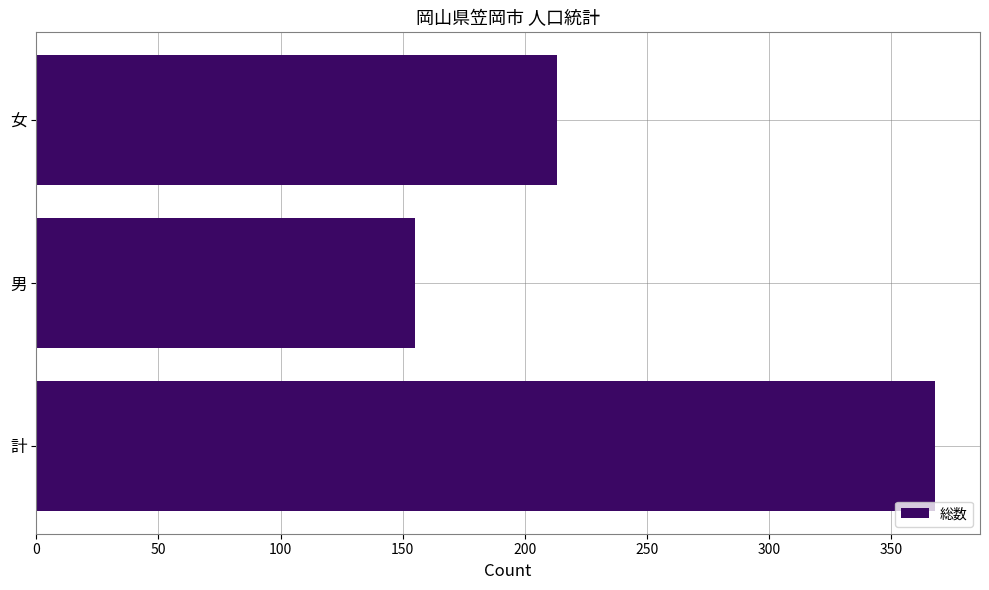

Reading bottom to top, list all the values displayed in this chart.

計=368	男=155	女=213